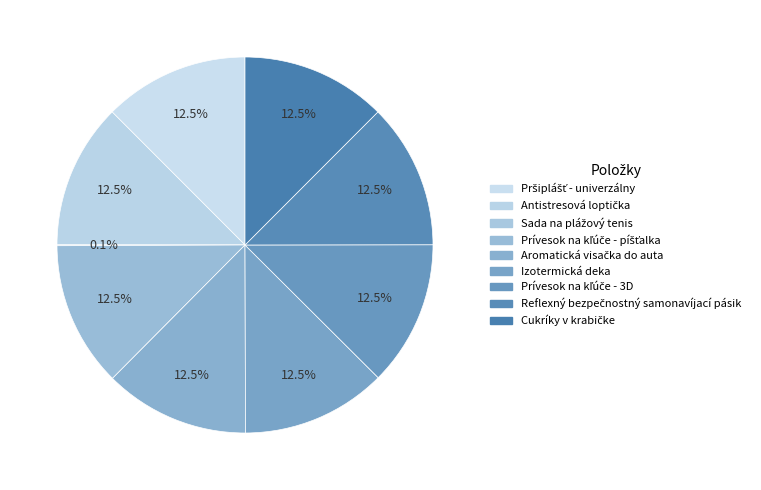

Which category has the smallest portion of the pie?

Sada na plážový tenis